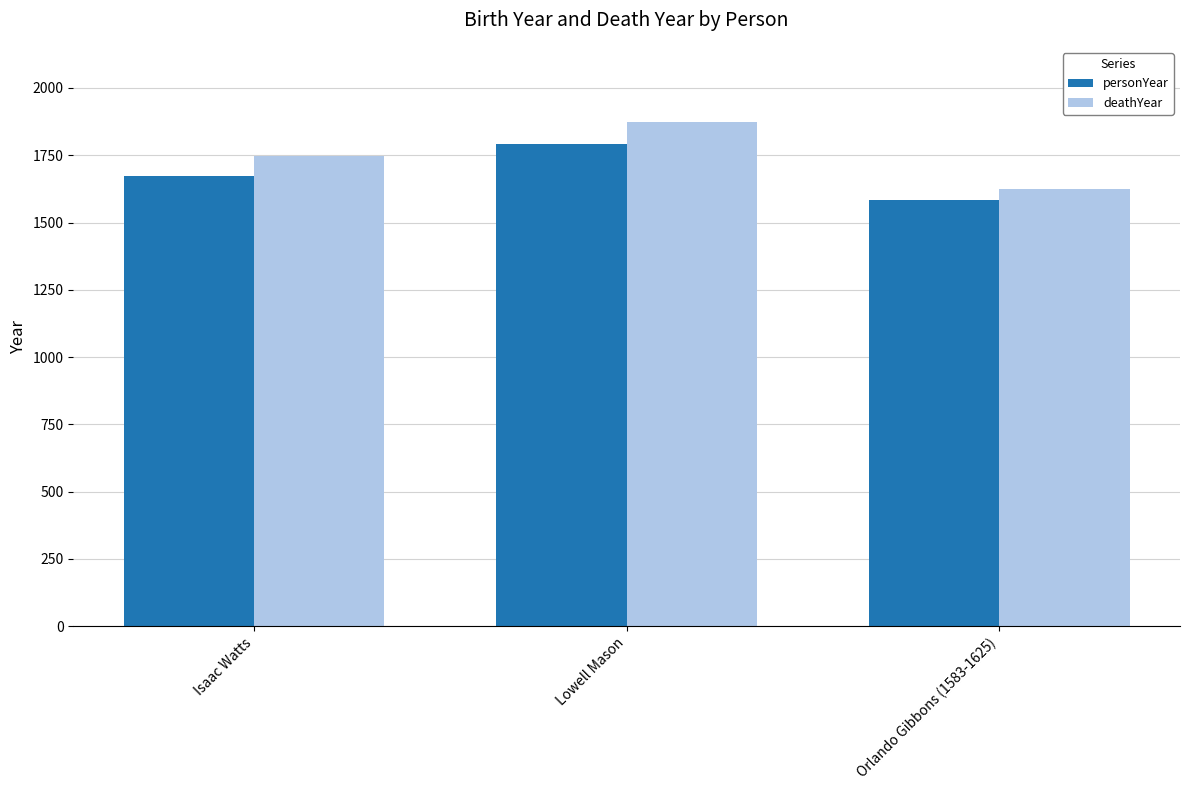

Where is personYear nearest to the value 1687?

Isaac Watts